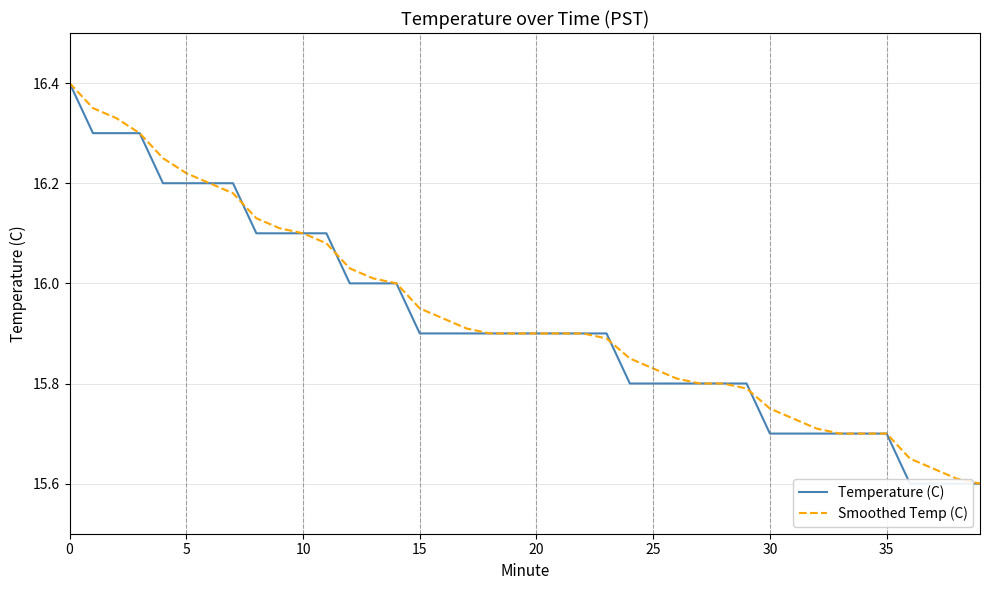

How many intersections are there between Temperature (C) and Smoothed Temp (C)?

4